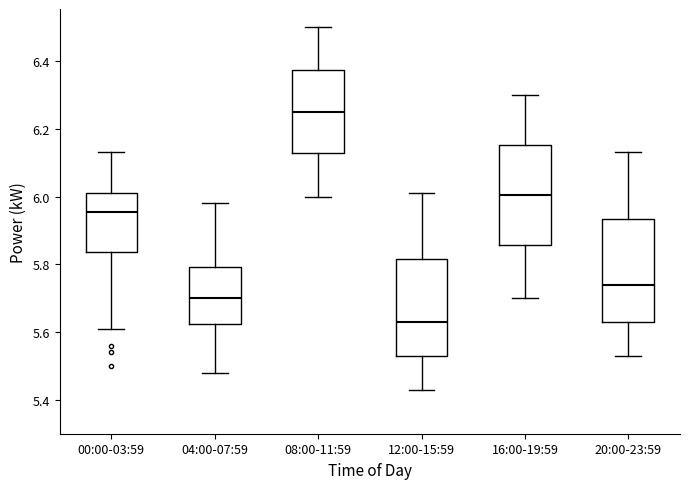

Which box's median line is the highest?

08:00-11:59